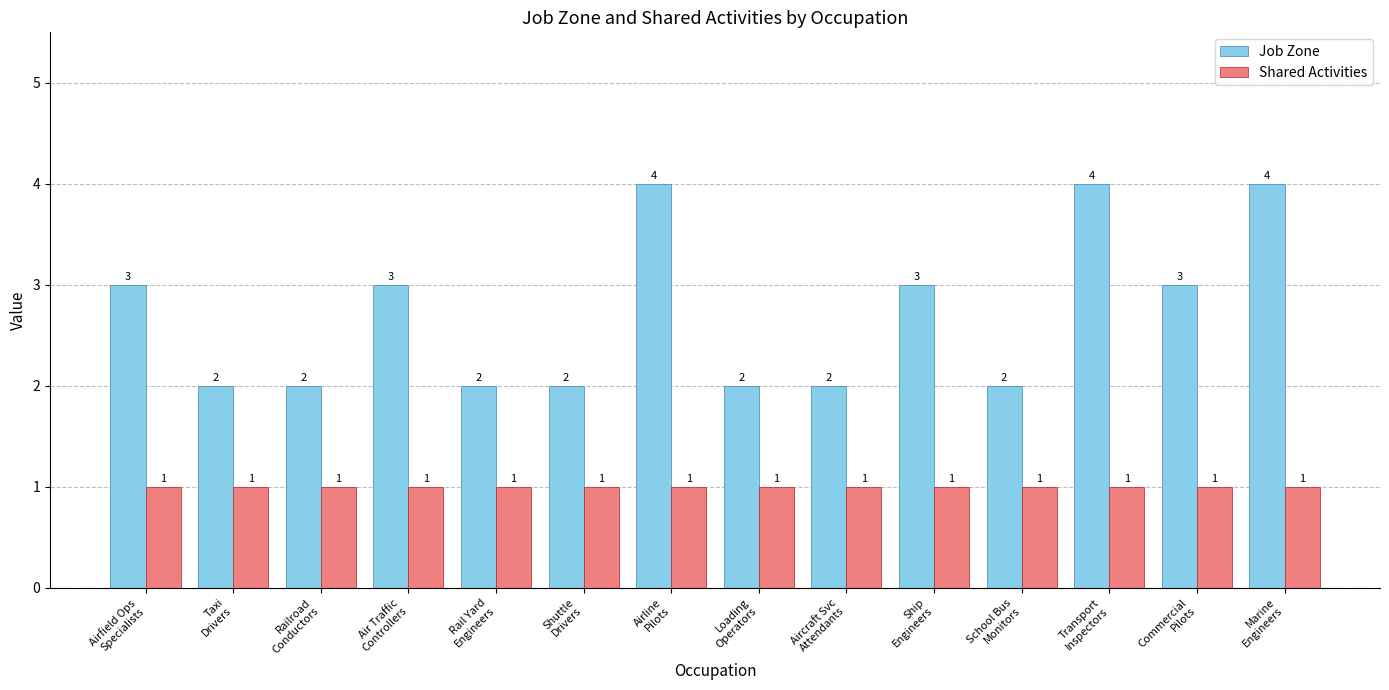

Rank the series by their maximum value, from lowest to highest.

Shared Activities, Job Zone